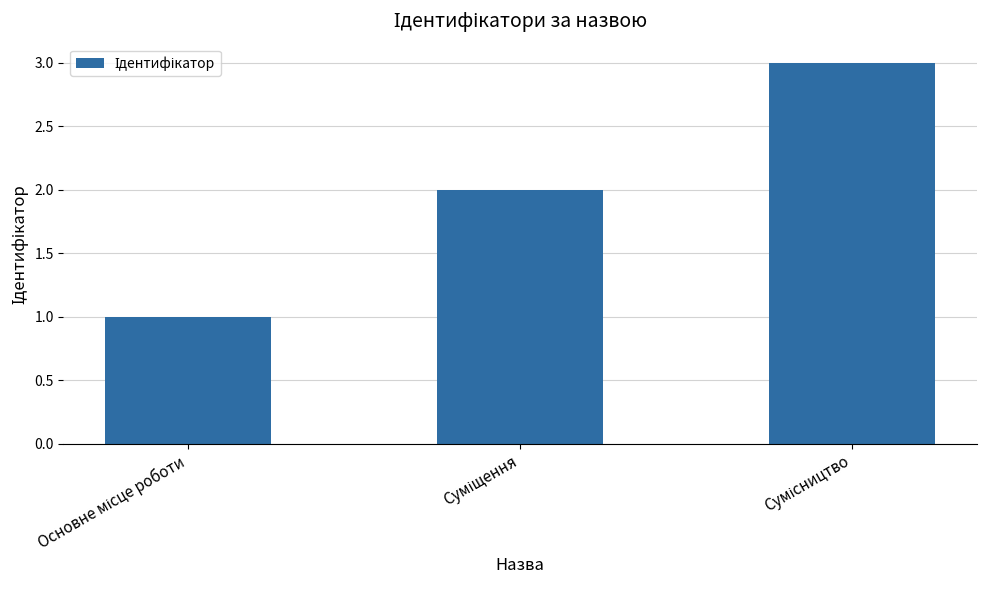

What is the sum of all values?

6